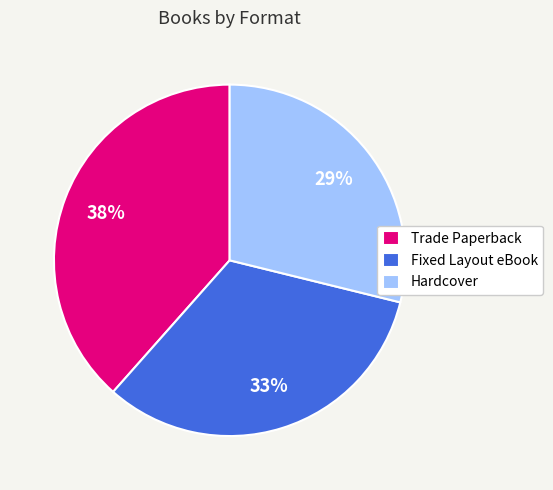

To the nearest percent, what is the average slice percentage?

33%